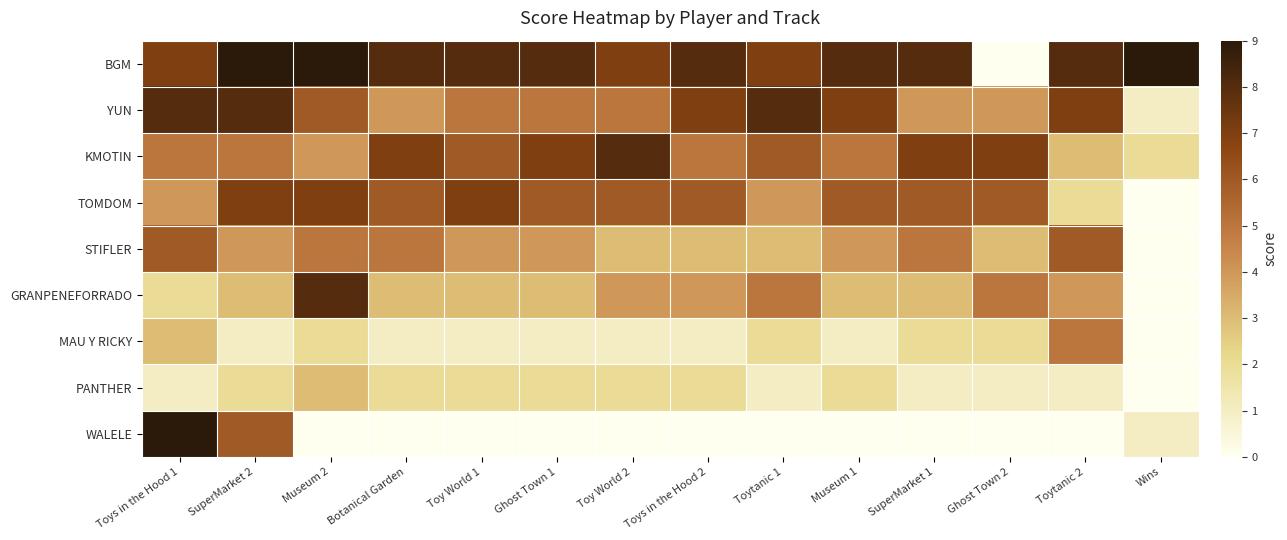

How many series are shown in this chart?

9